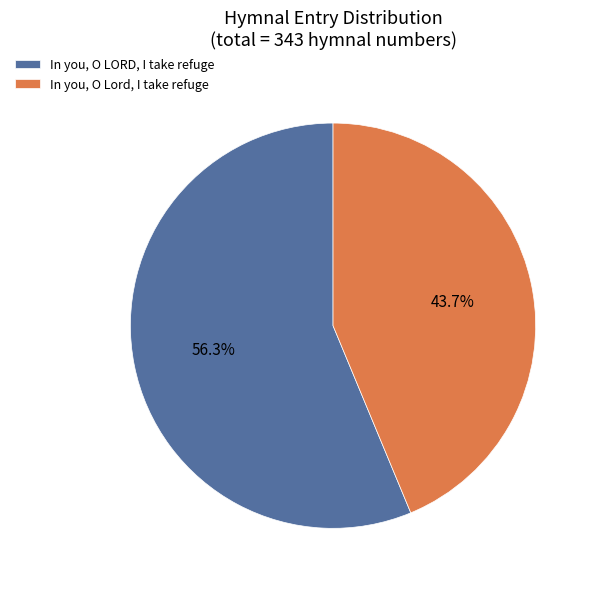

Does In you, O Lord, I take refuge represent more than half of the total?

No